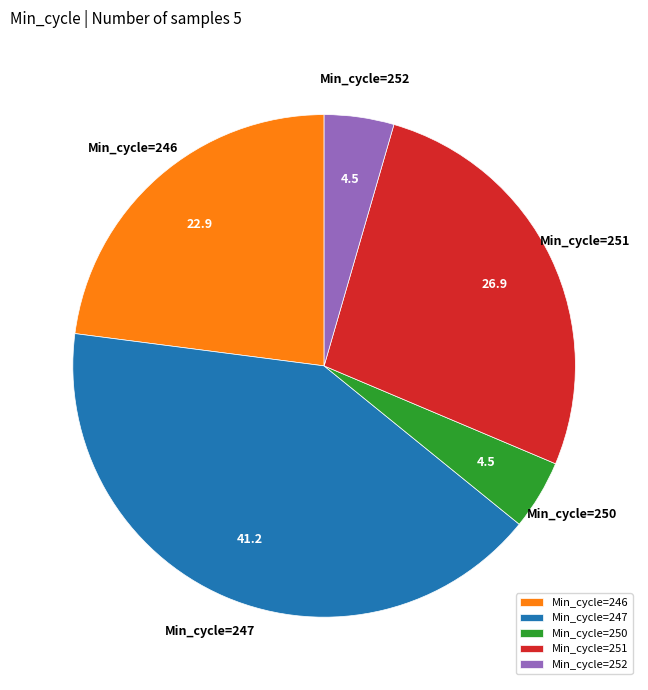

The Min_cycle=250 slice represents 17% of the pie. True or false?

False